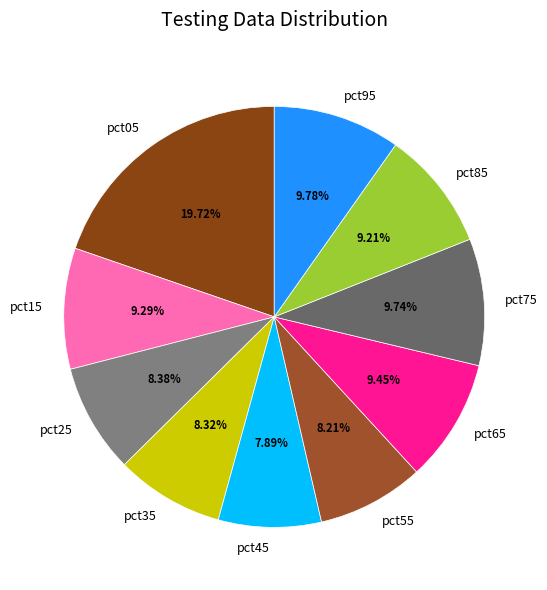

Is pct75 the majority of the pie?

No